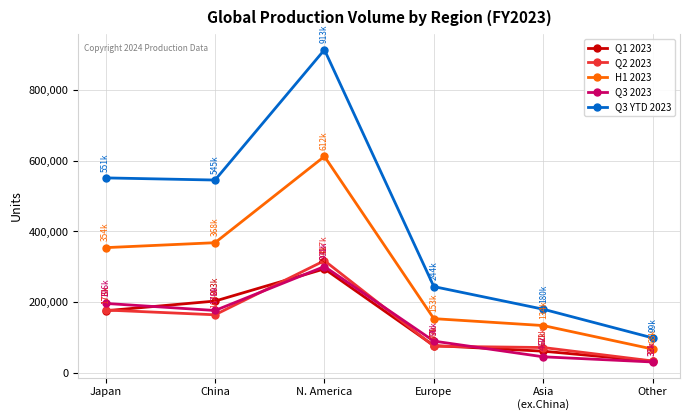

Which series has the largest total across all categories?

Q3 YTD 2023